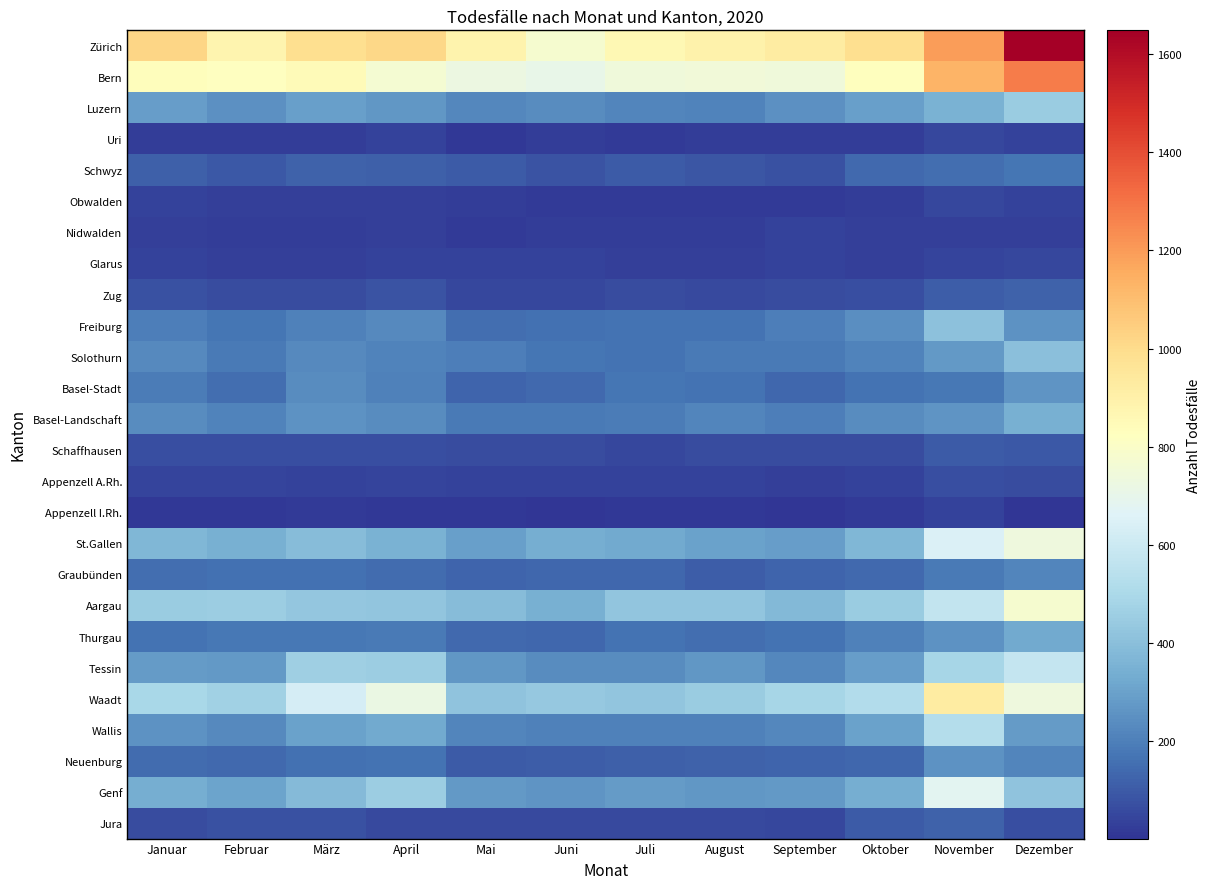

Which category has the lowest value across all series?

Dezember